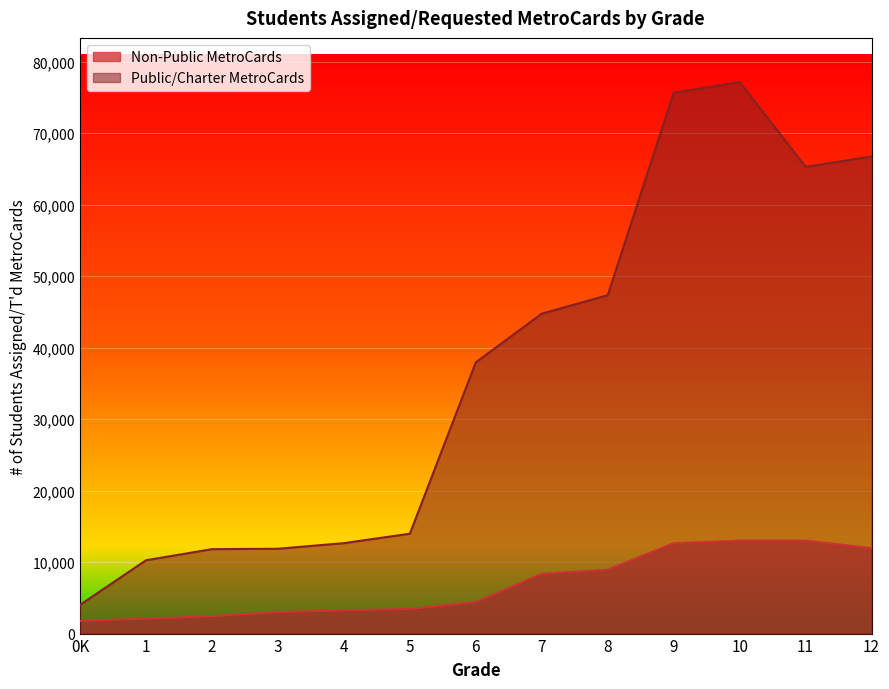

What are all the series names shown in the legend?

Non-Public MetroCards, Public/Charter MetroCards